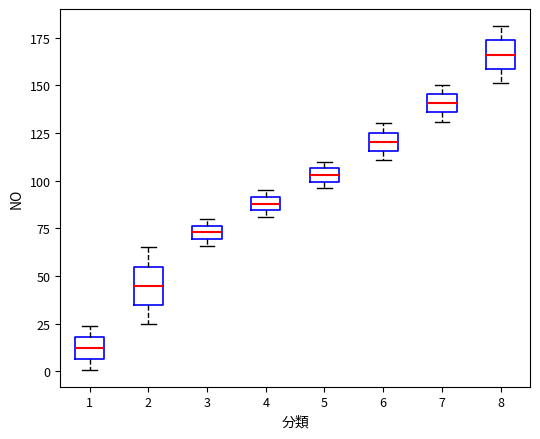

Where does the upper whisker of the box at x = 2 end on the y-axis? The values are not printed on the chart, so give them approximately, as read against the axis.

65